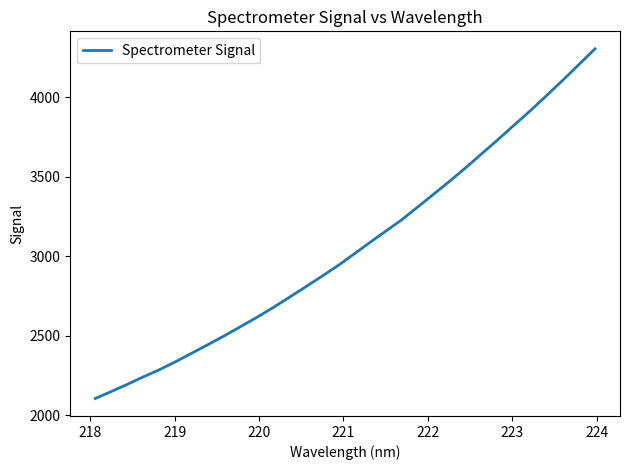

What is the sum of all values?

97810.6